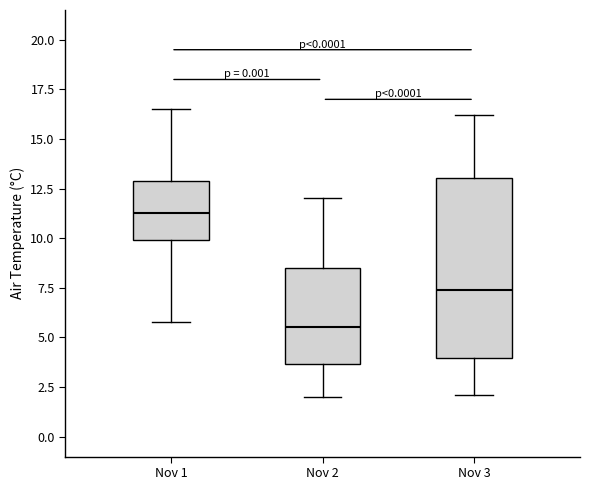

Reading left to right, read every box against the y-axis: the position of its median line, the range the box covers, and the ends of its whiskers. The values are not printed on the chart, so give them approximately, as read against the axis.

Nov 1: median 11.5, box 10.0 to 13.0, whiskers 6.0 to 16.5
Nov 2: median 5.5, box 3.5 to 8.5, whiskers 2.0 to 12.0
Nov 3: median 7.5, box 4.0 to 13.0, whiskers 2.0 to 16.0